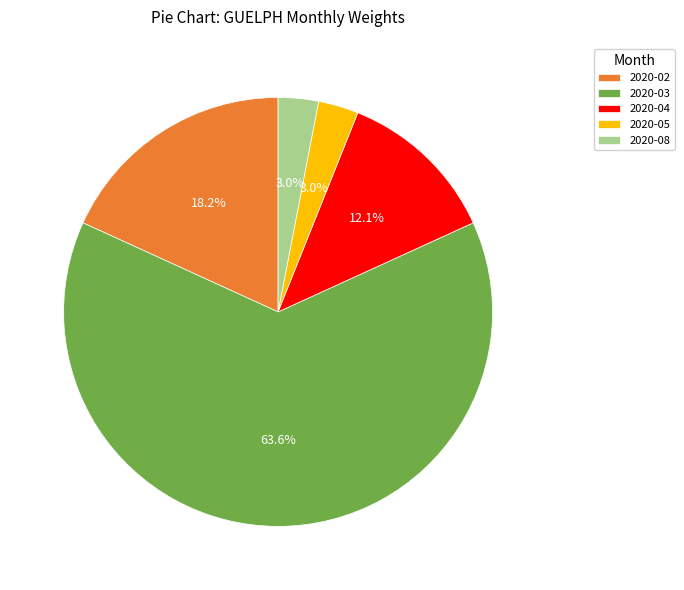

Which category has the biggest portion of the pie?

2020-03